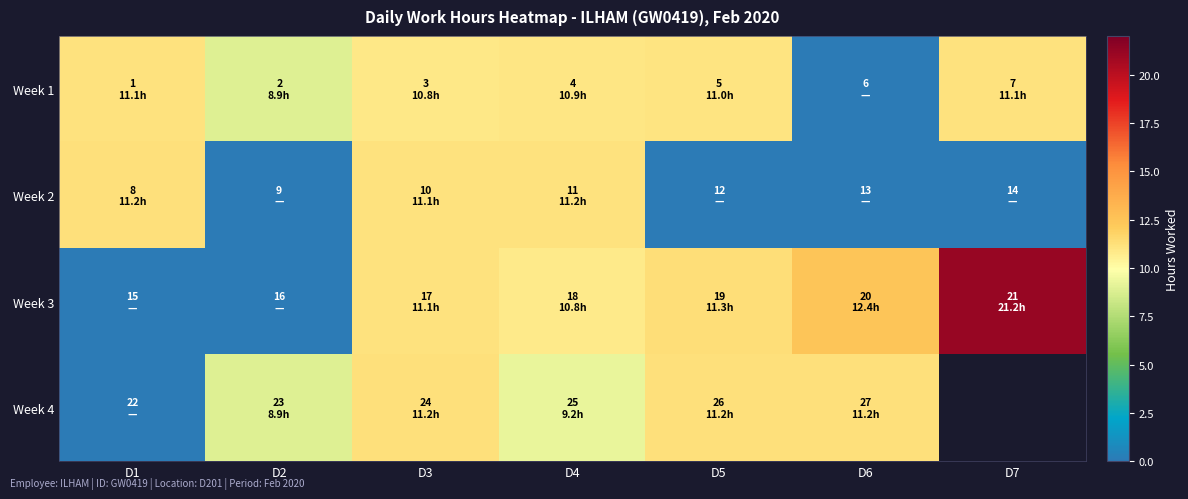

Which series has the widest spread of values?

Week 3